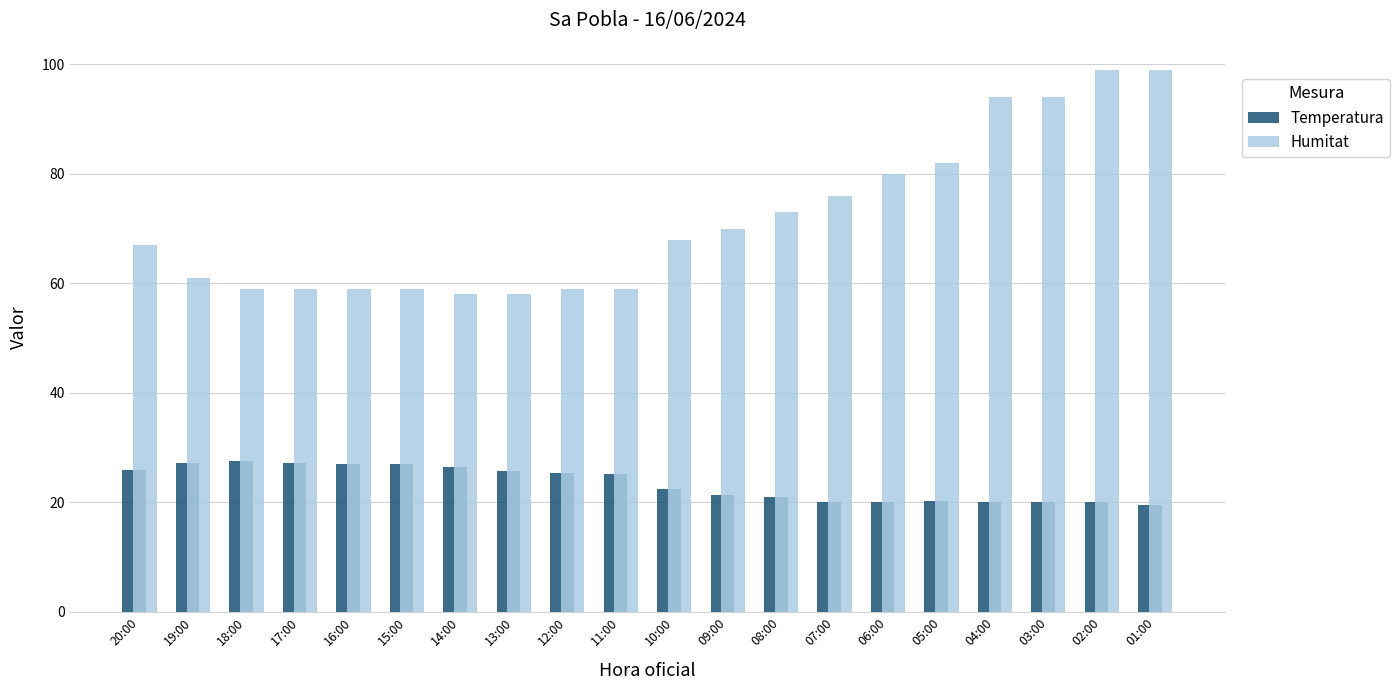

How many bars are there in total?

40